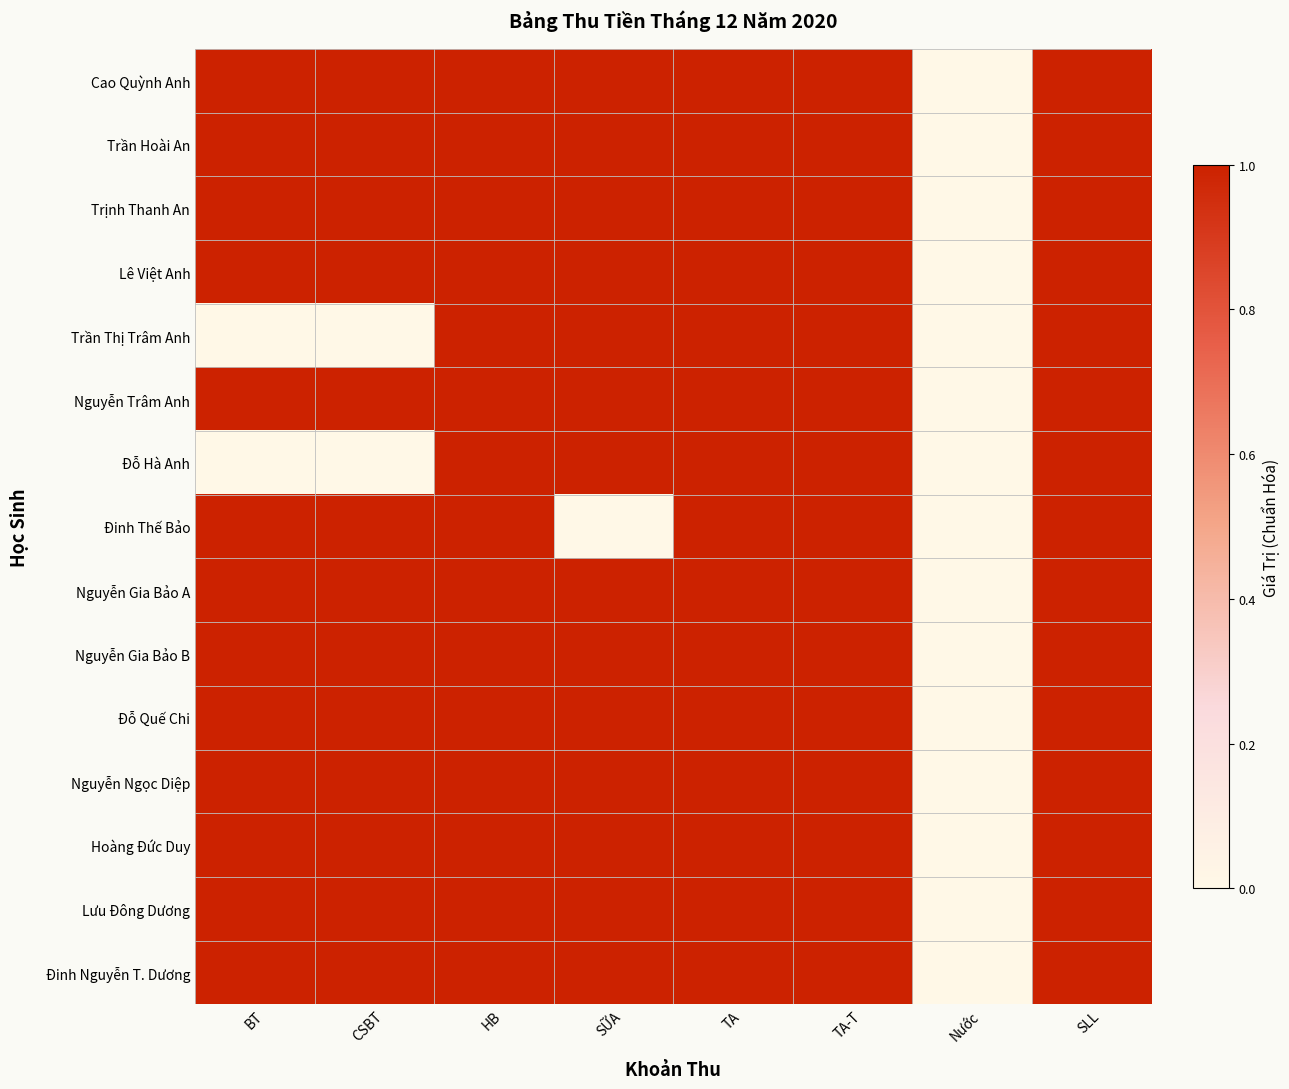

At which category is the sum across all series the highest?

HB